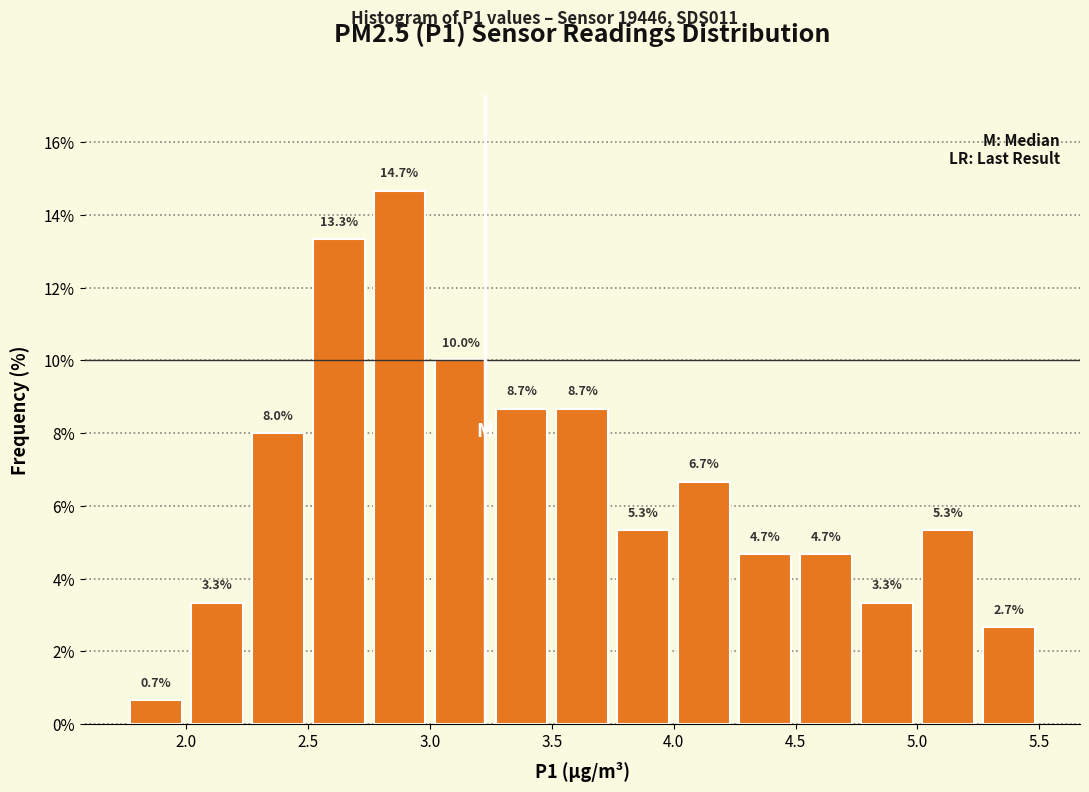

Reading left to right, transcribe this chart: for each bar, give the range it covers on the x-axis and its height.

1.75 to 2.00: 0.7
2.00 to 2.25: 3.3
2.25 to 2.50: 8.0
2.50 to 2.75: 13.3
2.75 to 3.00: 14.7
3.00 to 3.25: 10.0
3.25 to 3.50: 8.7
3.50 to 3.75: 8.7
3.75 to 4.00: 5.3
4.00 to 4.25: 6.7
4.25 to 4.50: 4.7
4.50 to 4.75: 4.7
4.75 to 5.00: 3.3
5.00 to 5.25: 5.3
5.25 to 5.50: 2.7